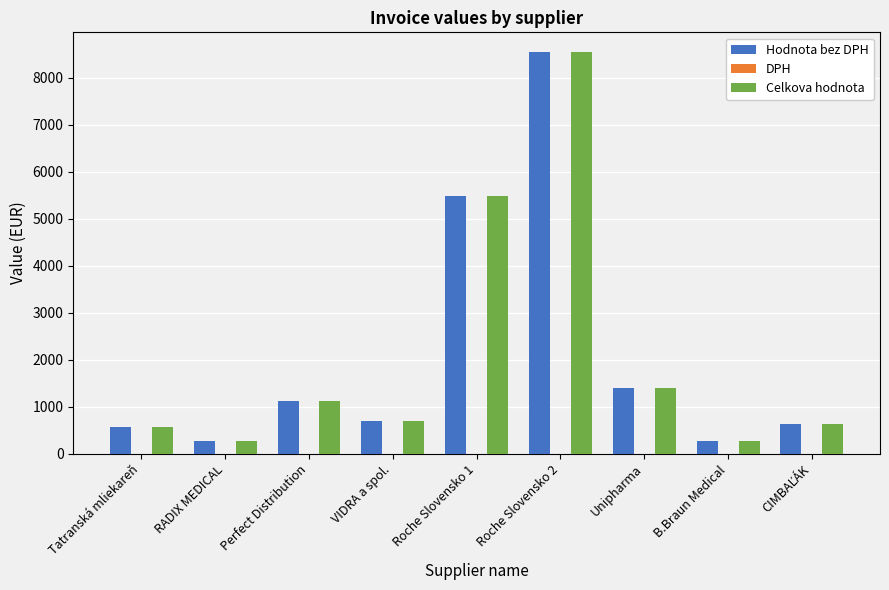

The Hodnota bez DPH series shows 274.0 at RADIX MEDICAL. True or false?

True